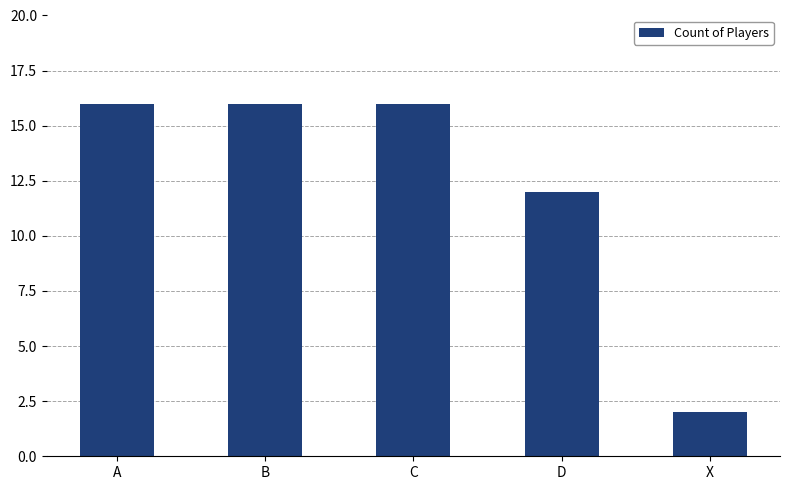

Reading left to right, transcribe all the data shown in this chart.

A=16	B=16	C=16	D=12	X=2